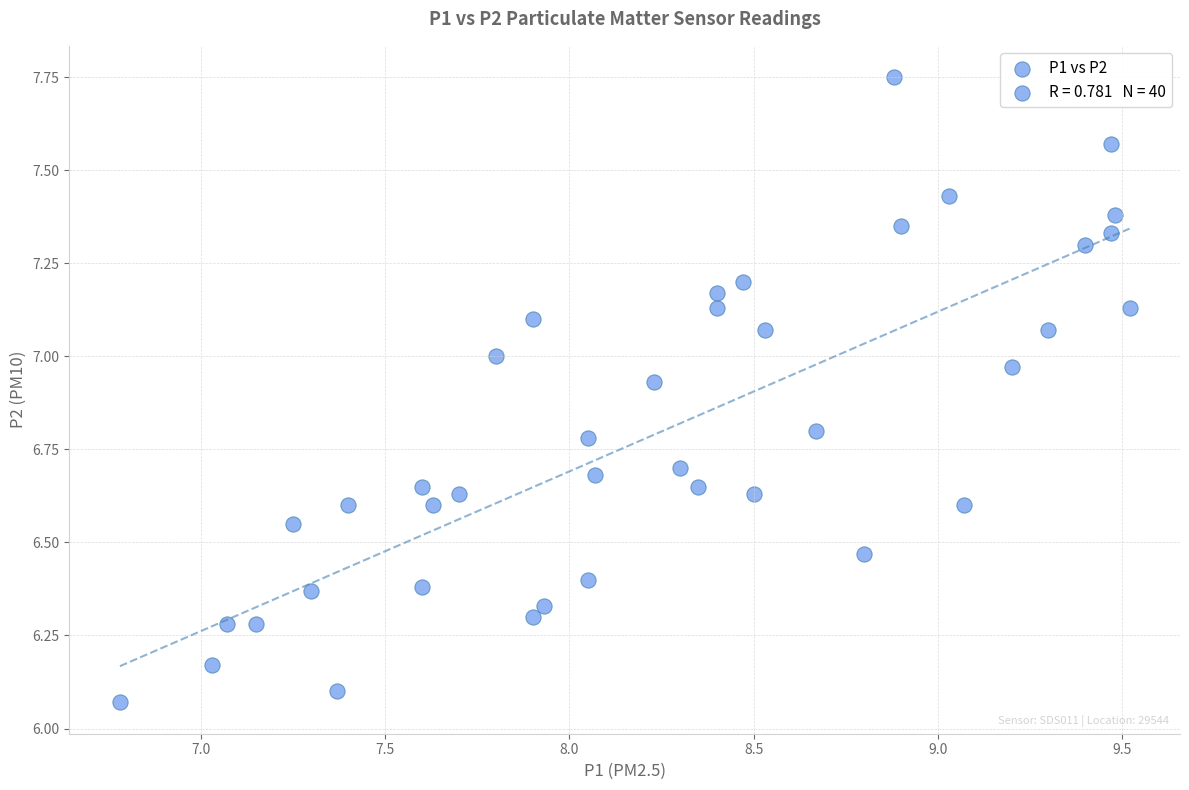

What is the range of X values (max minus min)?

2.7